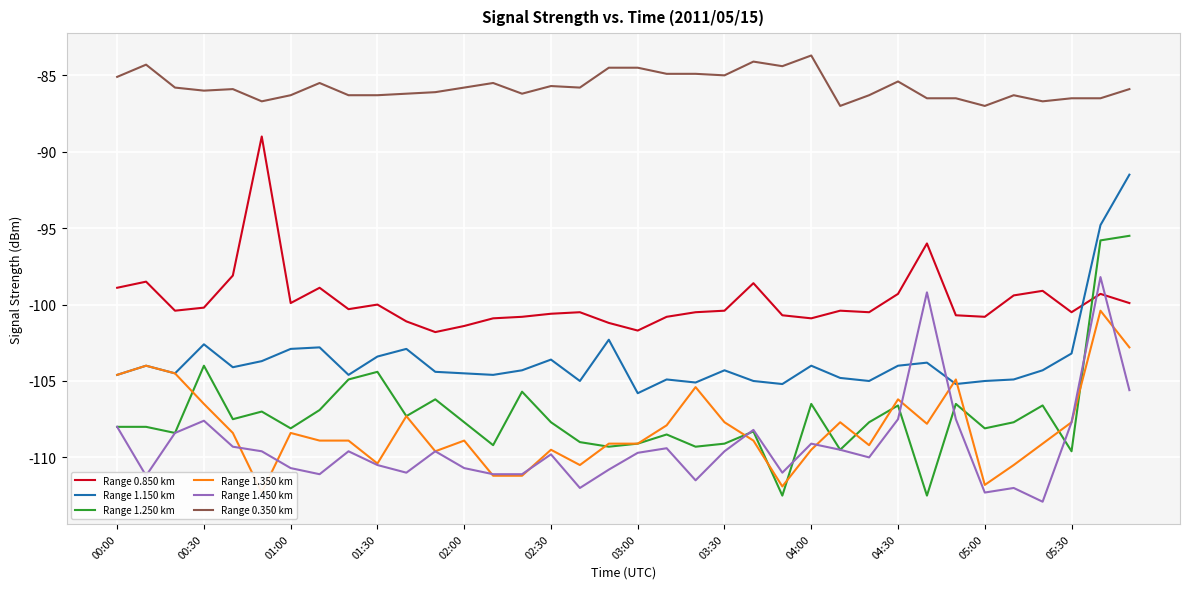

How many interior local peaks does the Range 1.350 km series have?

10